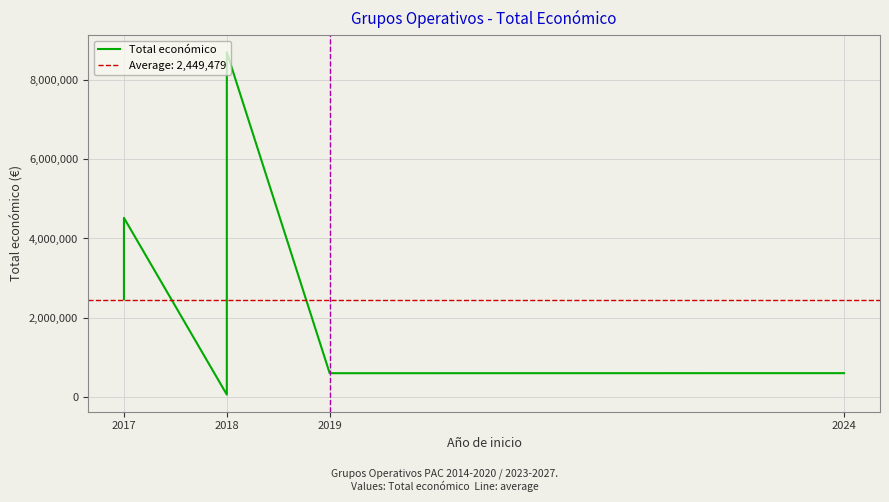

True or false: there are more than 2 points higher than both neighbors.

False